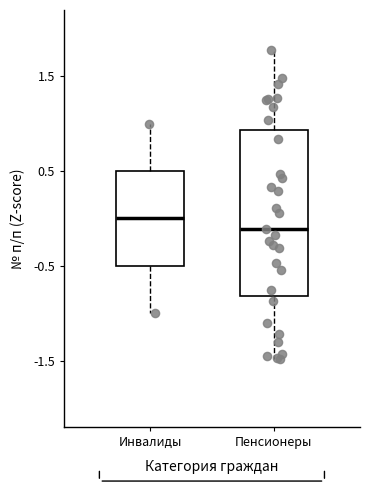

Where is the lower edge of the box for Пенсионеры on the y-axis? The values are not printed on the chart, so give them approximately, as read against the axis.

-0.8